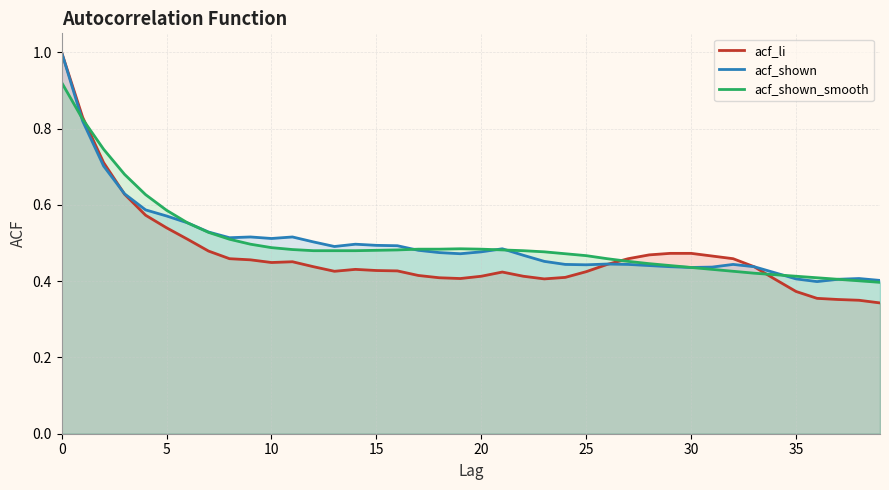

At which label does acf_shown reach its minimum?

36